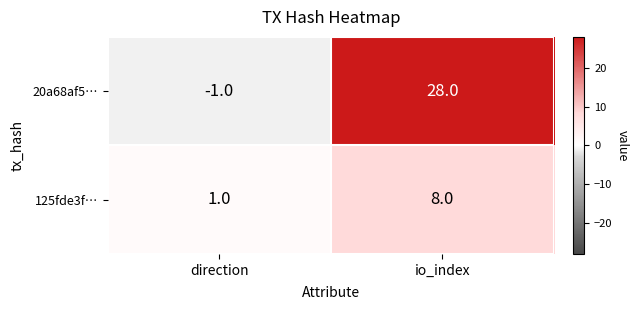

What is the greatest value displayed?

28